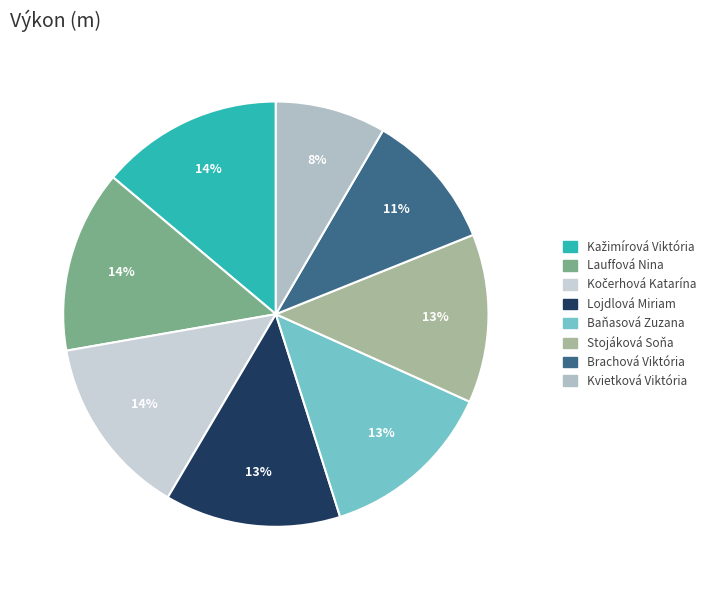

Is it true that Lauffová Nina is 1% of the pie?

False